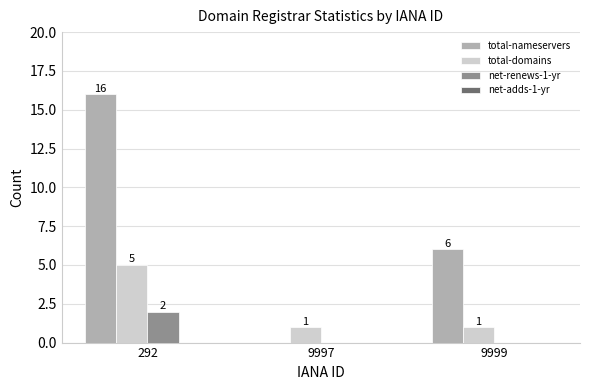

At which label does total-nameservers first exceed 6?

292